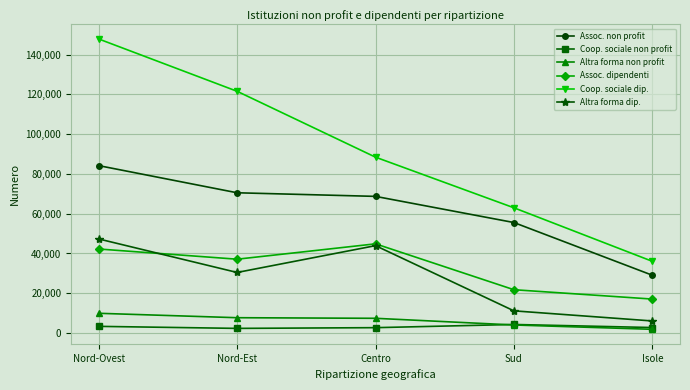

Is this an area chart (filled region under the line)?

No